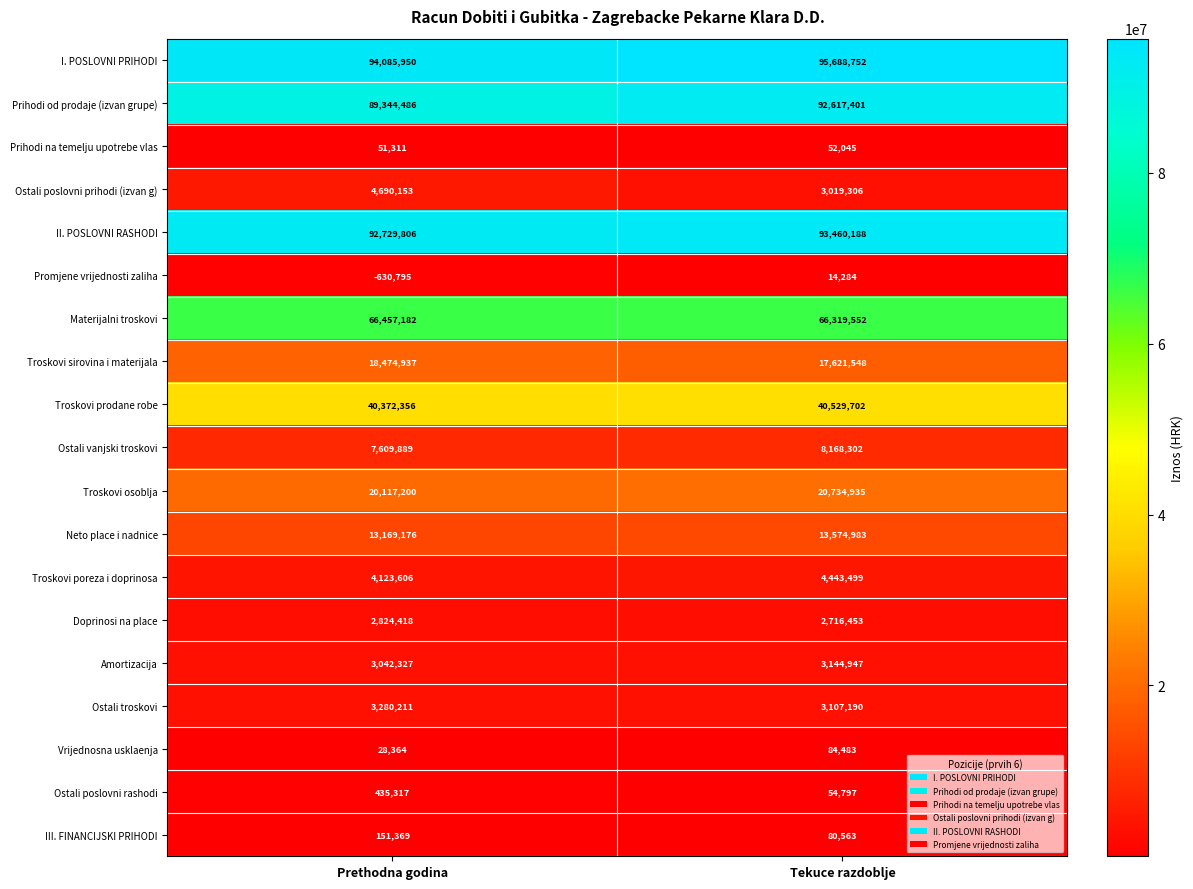

What is the spread (max minus min) of values at Tekuce razdoblje?

95674468